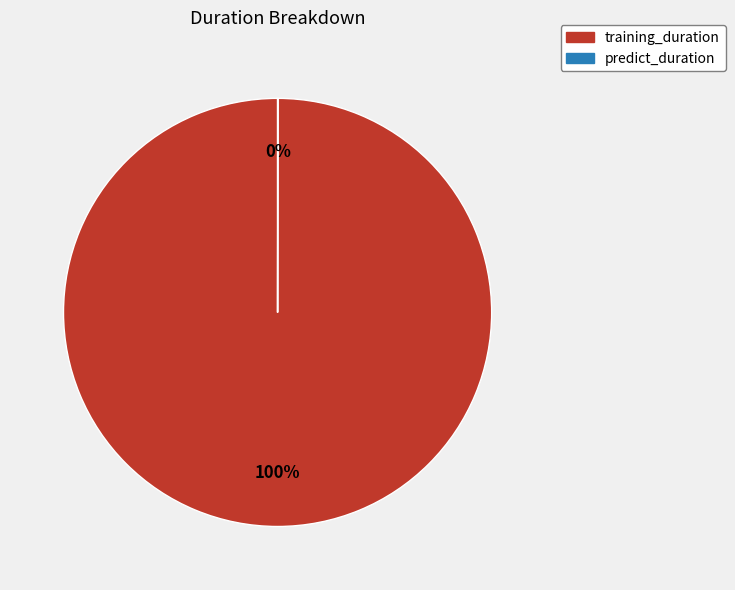

Which category accounts for the majority?

training_duration